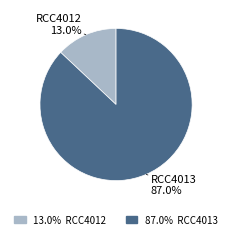

Is there any slice that represents more than half of the pie?

Yes